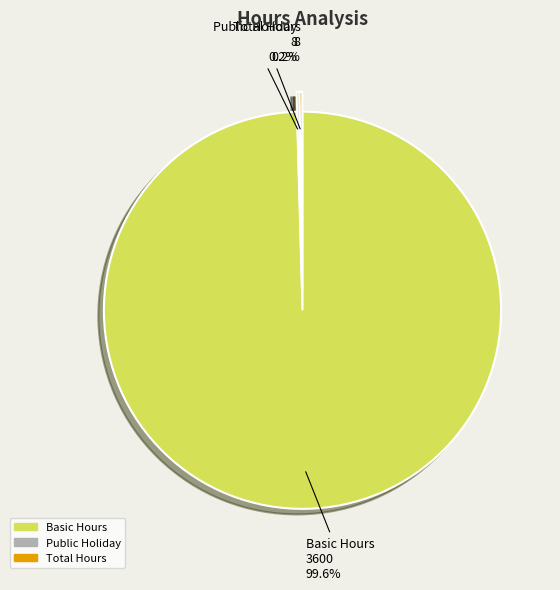

What is the largest slice in the pie chart?

Basic Hours